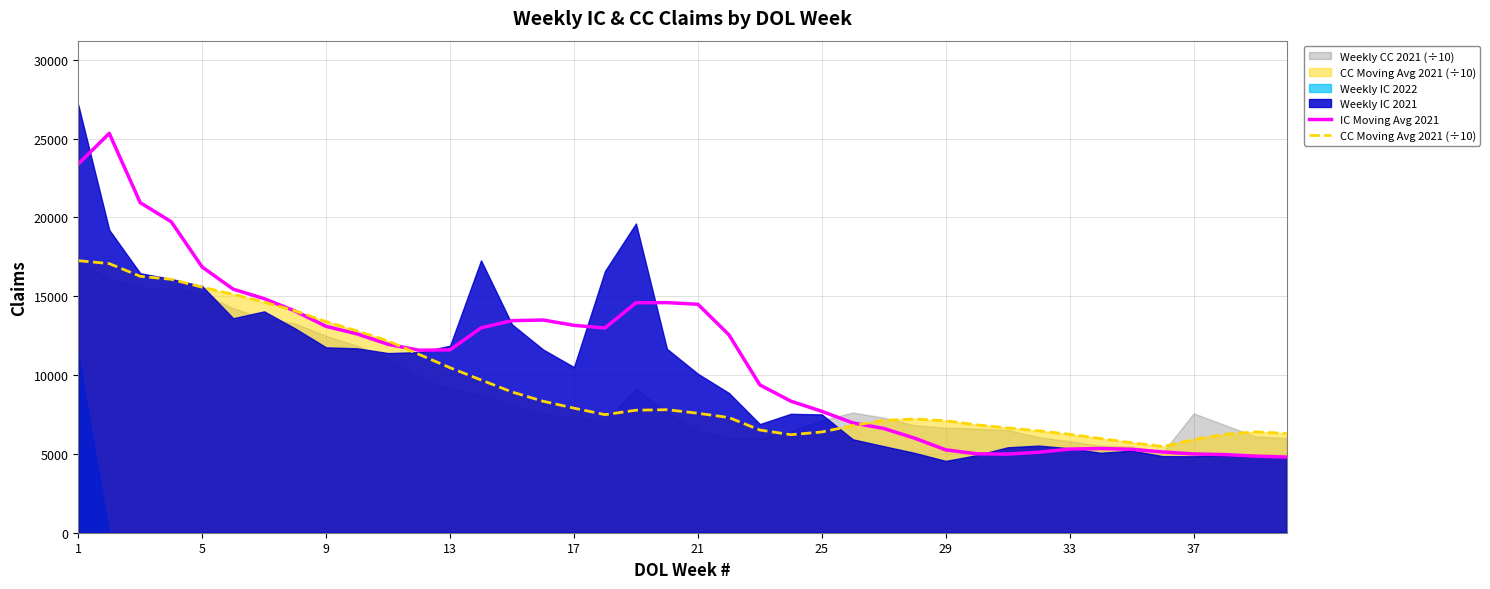

Is it true that IC Moving Avg 2021 equals 2242.9 at 37?

False